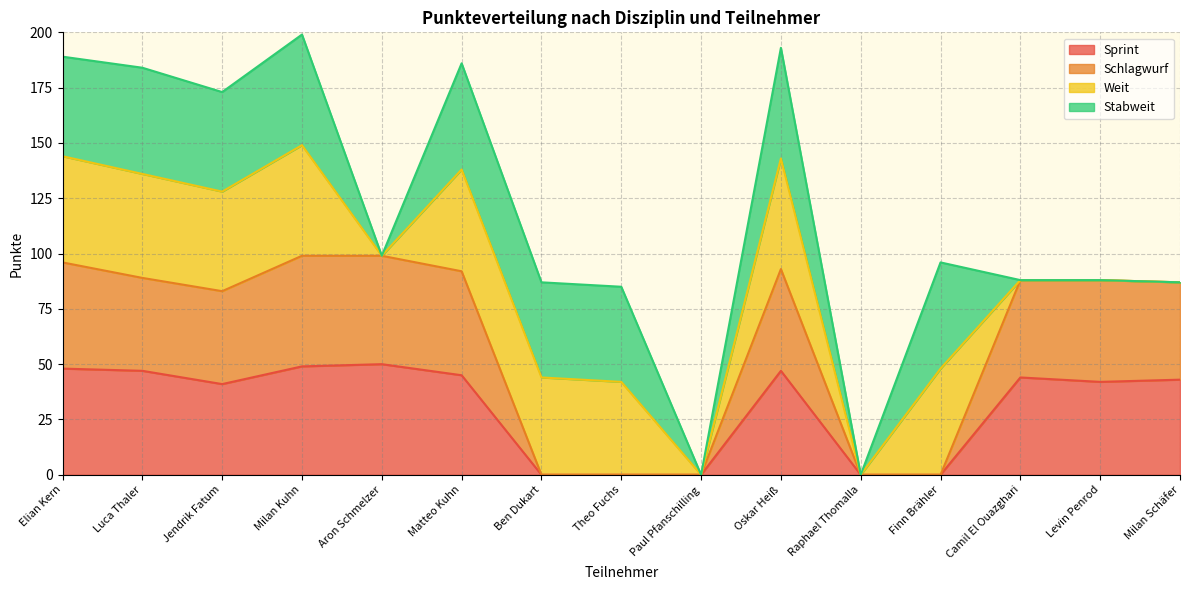

What is the label of the 13th point from the left?

Camil El Ouazghari